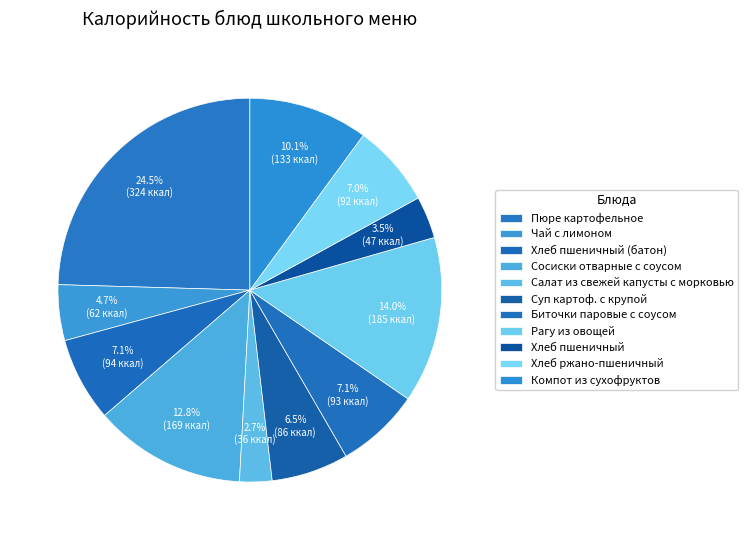

Is there a majority slice in this chart?

No